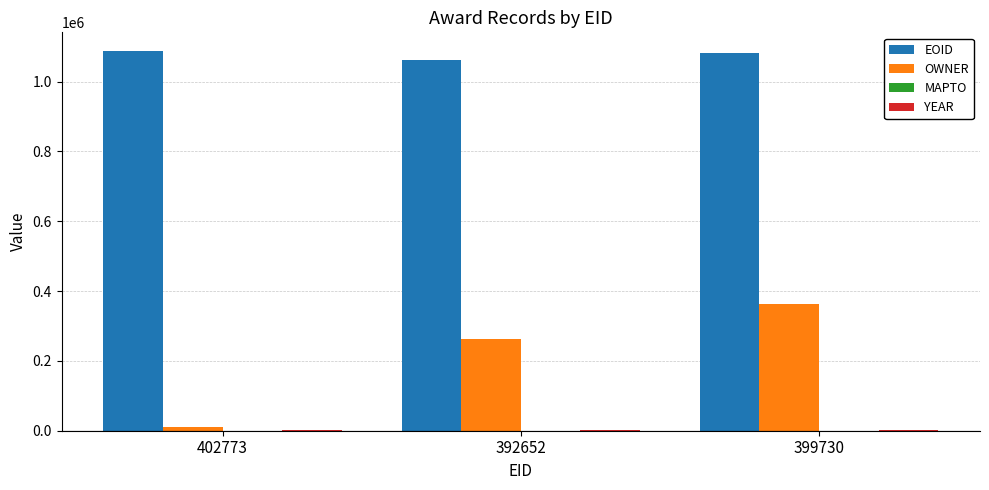

Which series has the widest spread of values?

OWNER